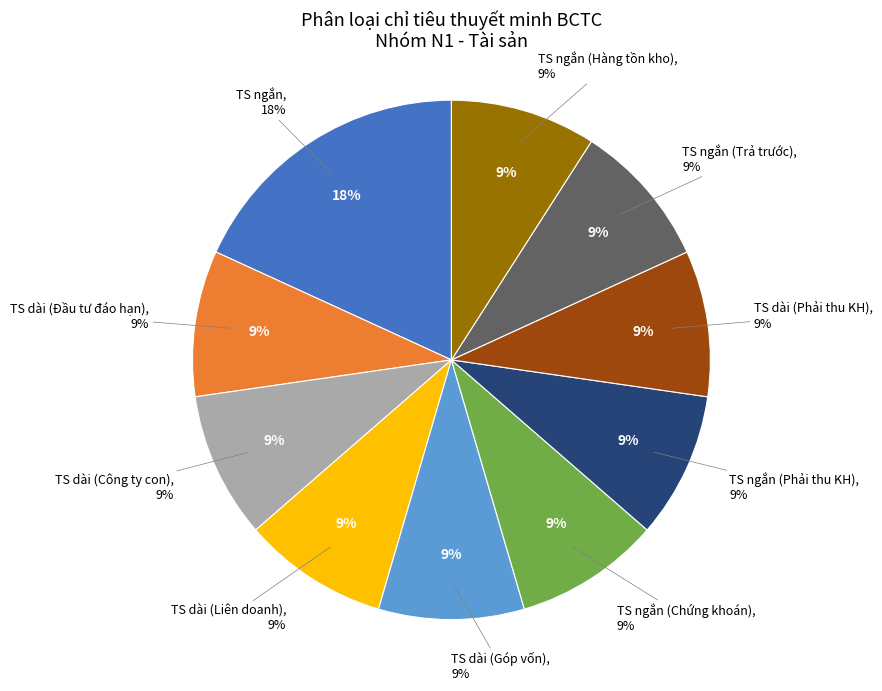

What is the smallest slice in the pie chart?

TS dài (Đầu tư đáo hạn)